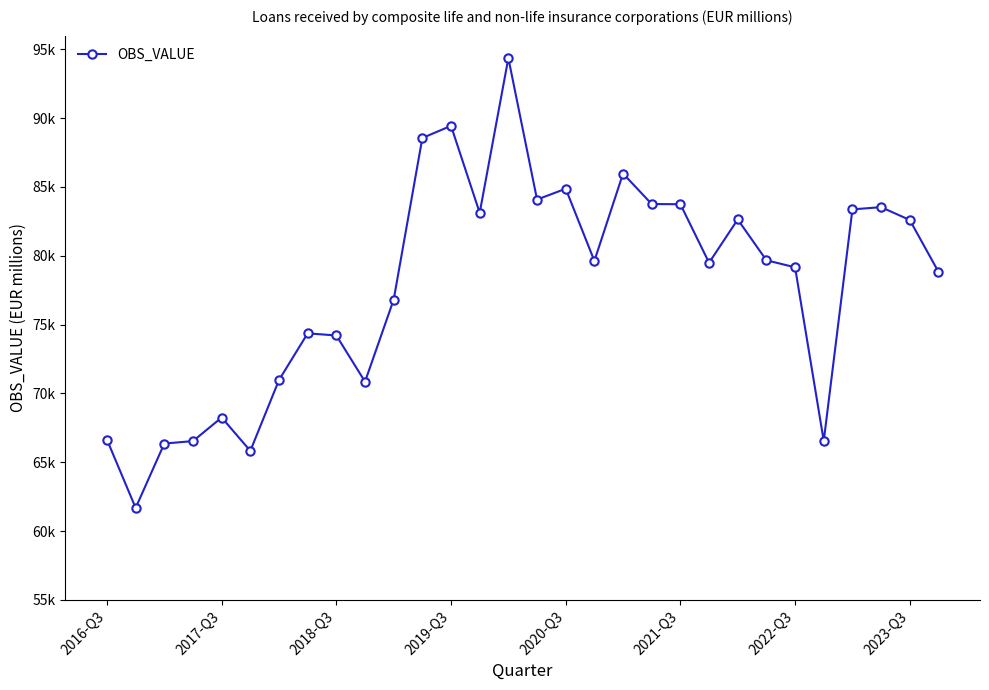

Does the chart have visible grid lines?

No